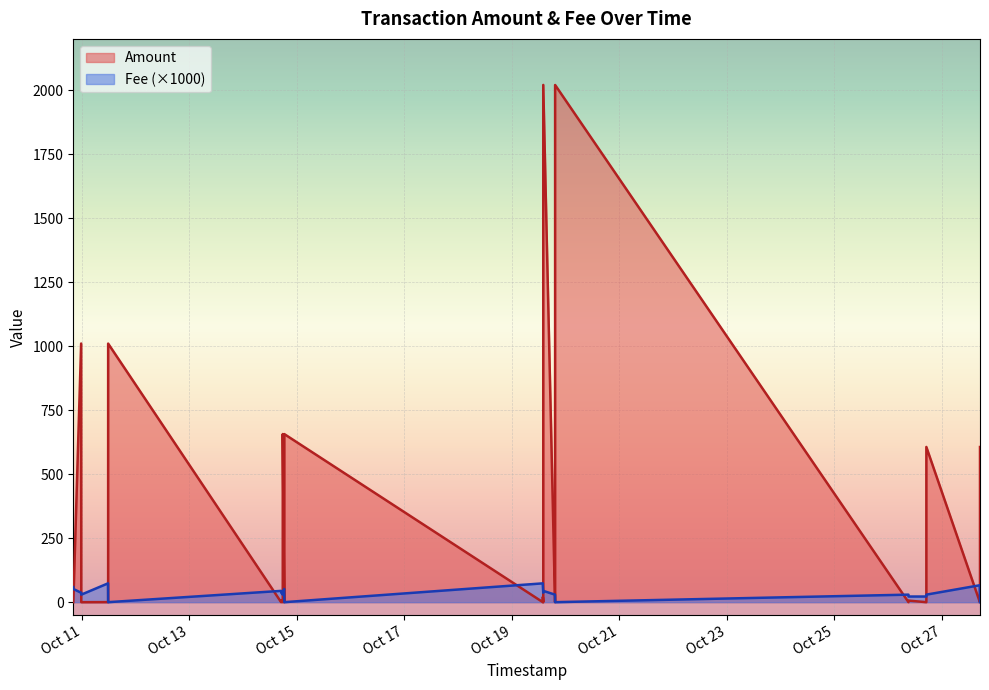

What is the total value across all series at 22?

6.6